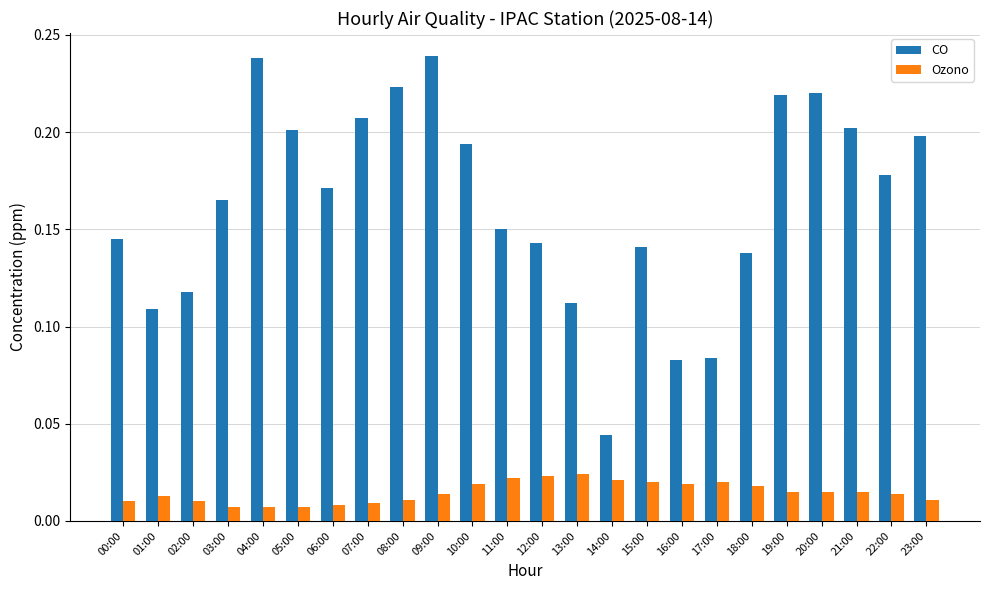

What is the sum of all Ozono values?

0.4